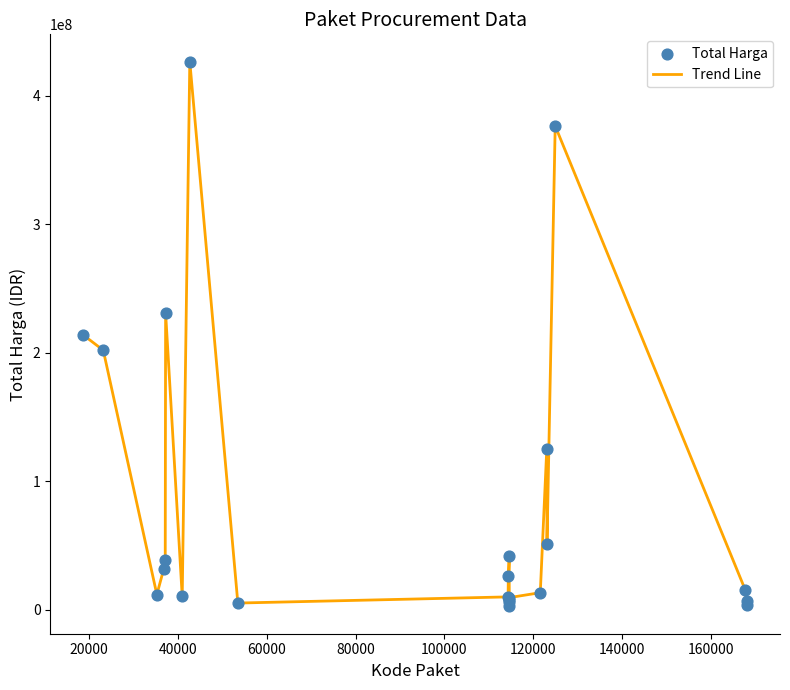

What is the difference between the maximum and minimum values?

424100040